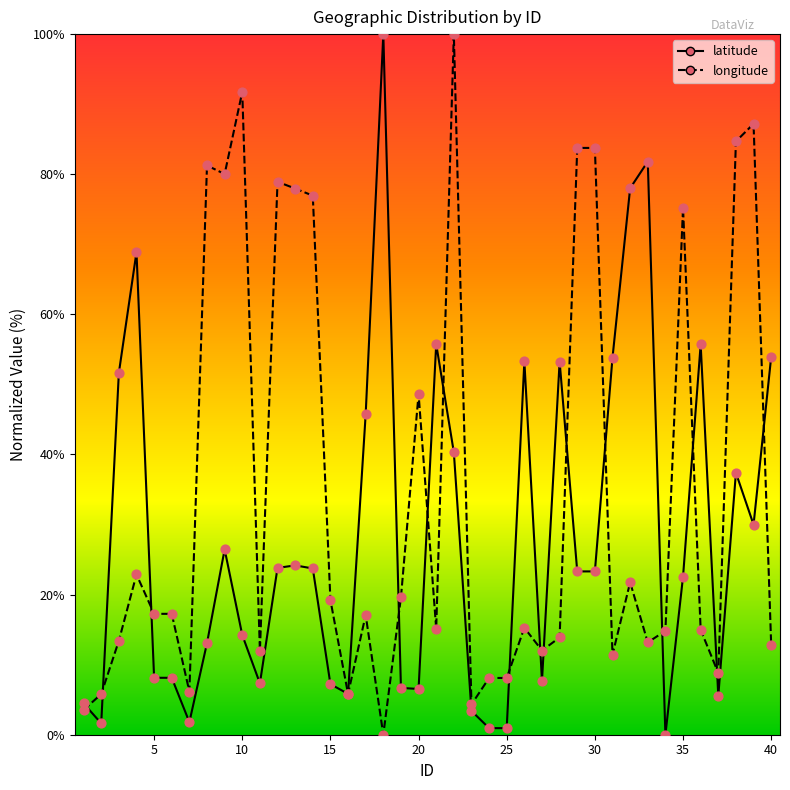

Which series reaches the maximum Y coordinate?

latitude